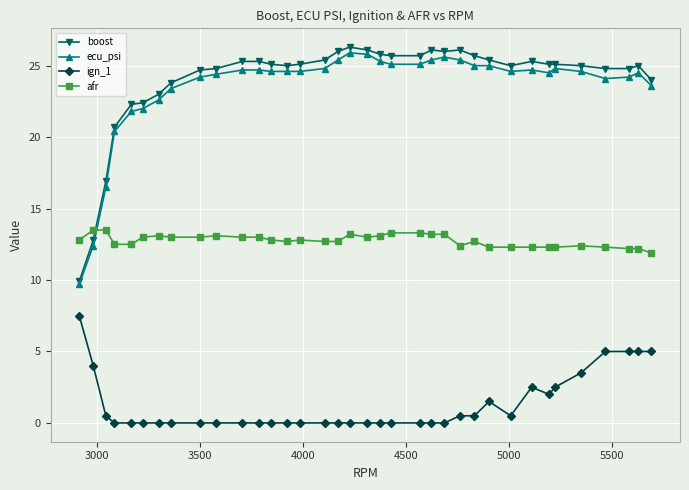

At how many categories does at least one series exceed 6?

36